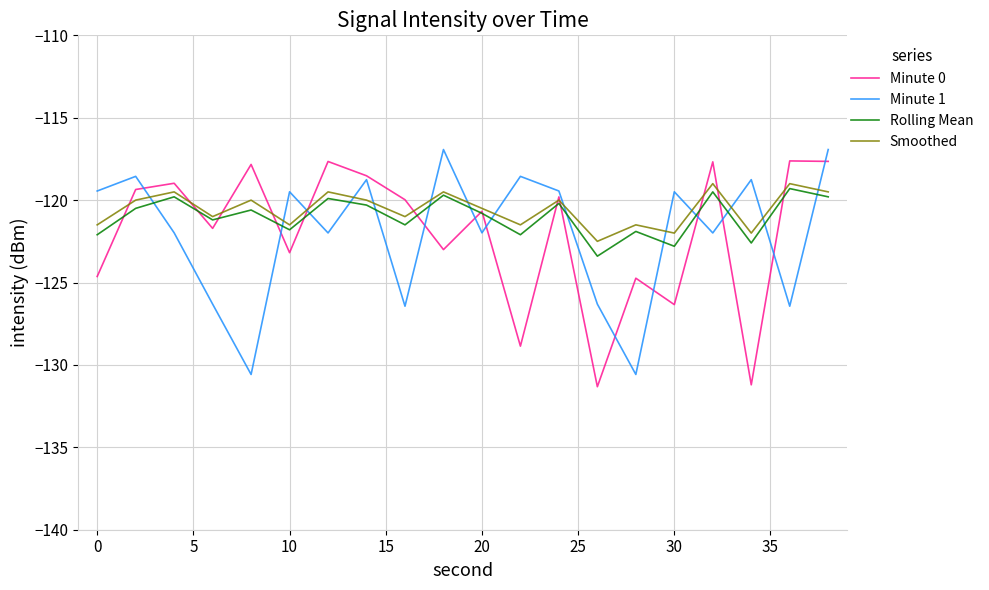

What is the difference between the second highest and second lowest values in the Smoothed series?

3.0